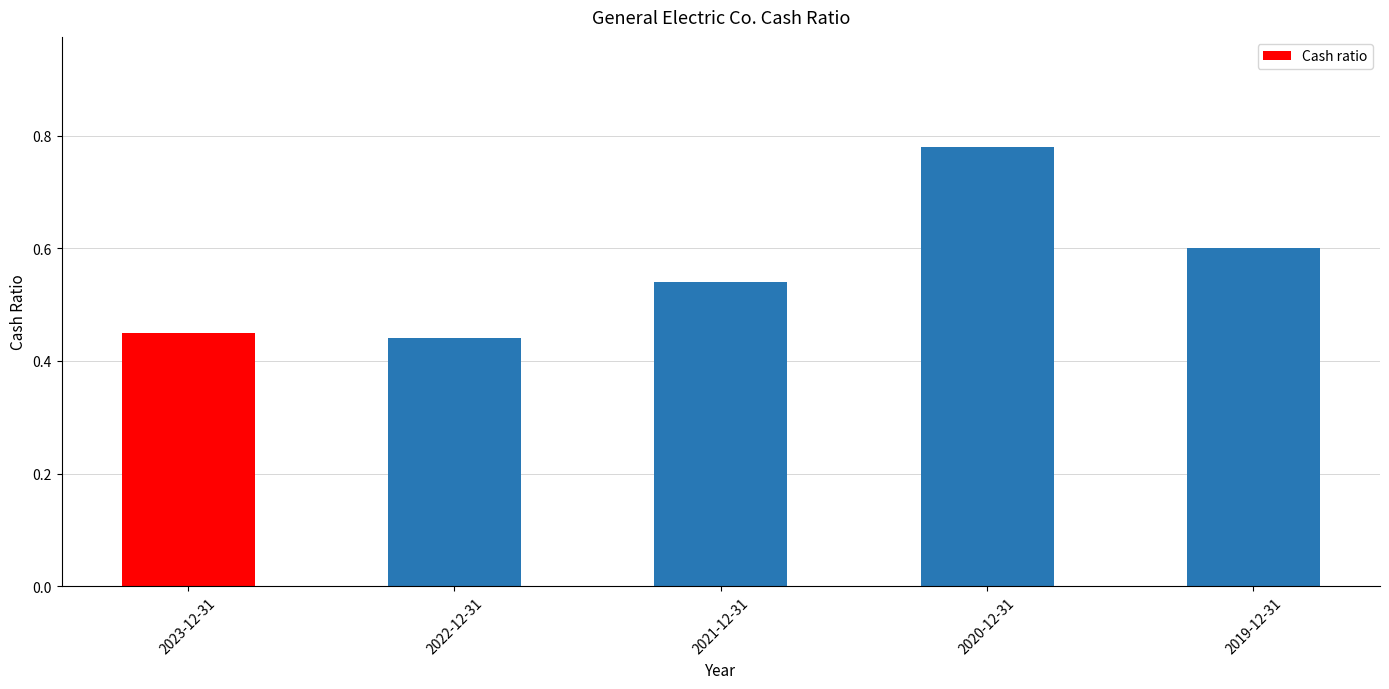

The value at 2022-12-31 is 0.7. True or false?

False